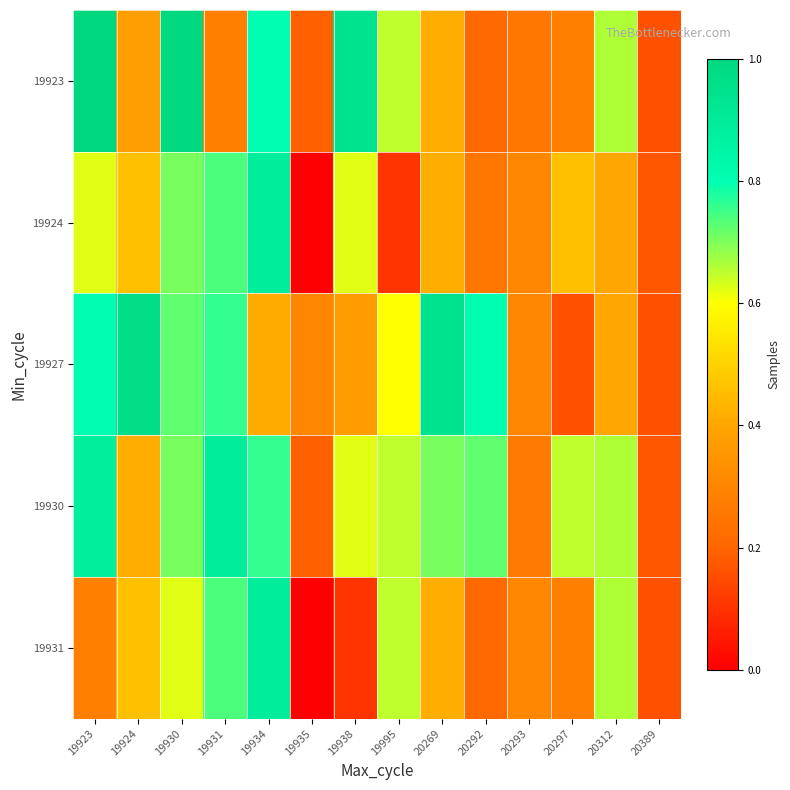

Which series changed the most between 19995 and 20269?

19927